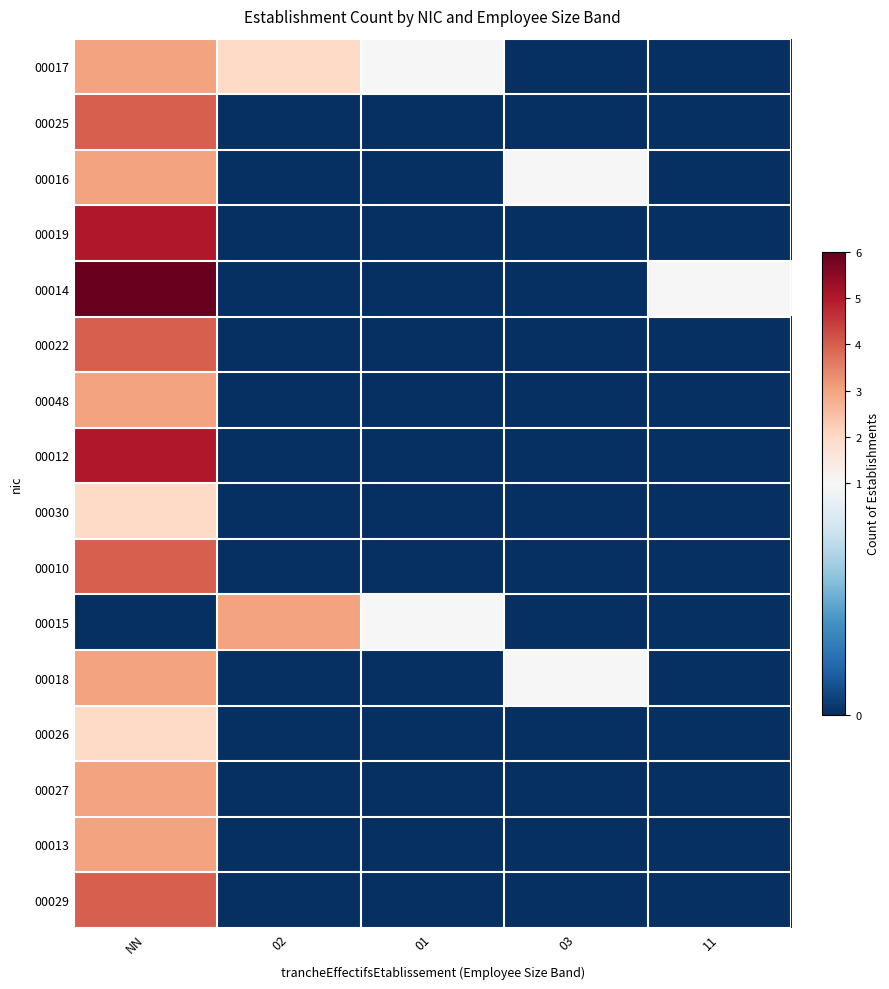

Between NN and 03, which series saw the biggest shift?

00014